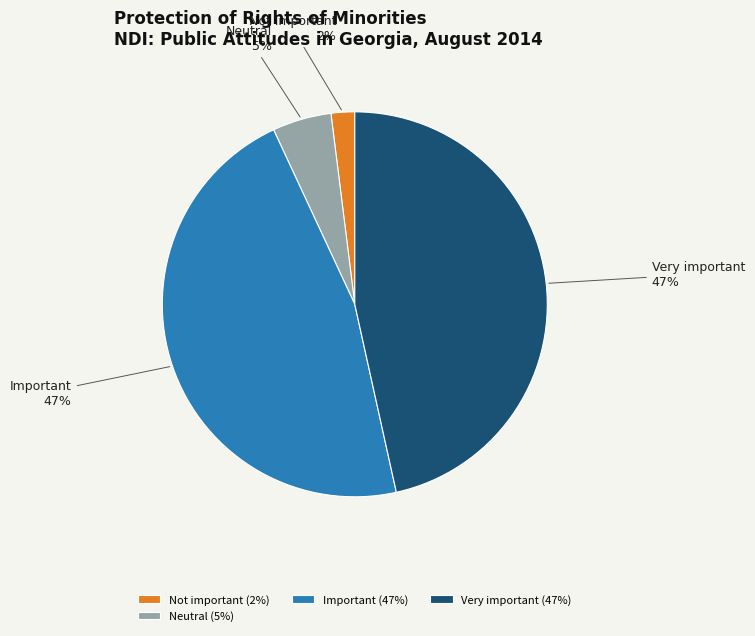

To the nearest percent, what is the difference between the largest and smallest slice percentages?

45%